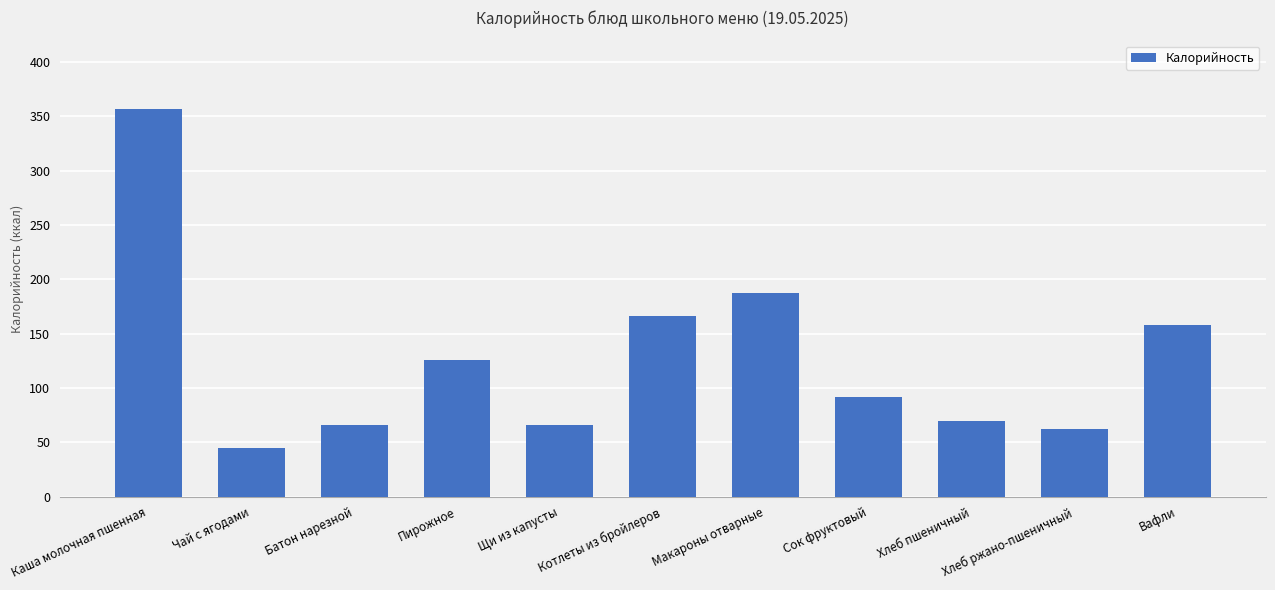

How many values are below 92?

5